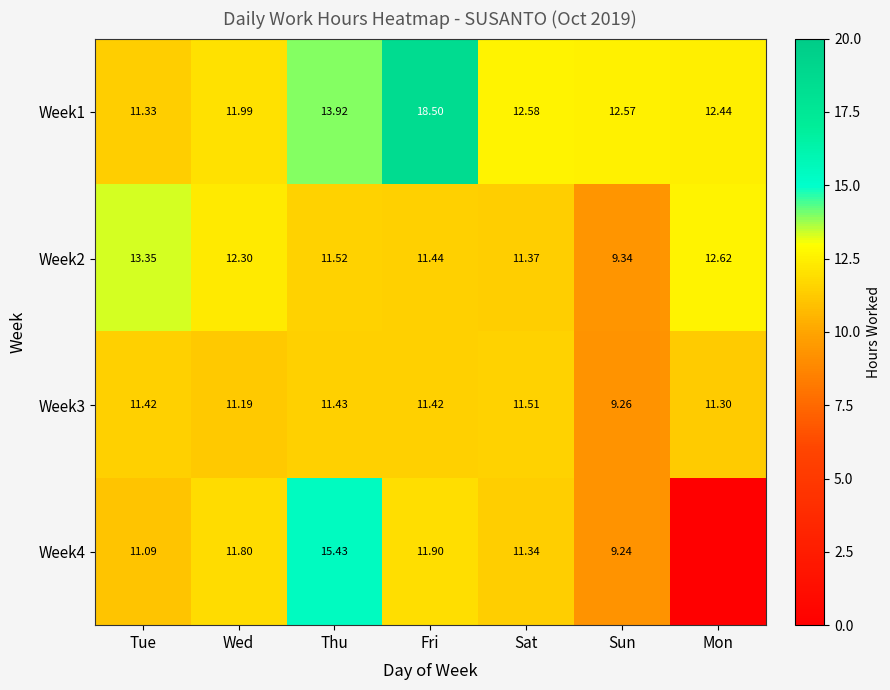

Rank the series at Sat from lowest to highest value.

Week4, Week2, Week3, Week1